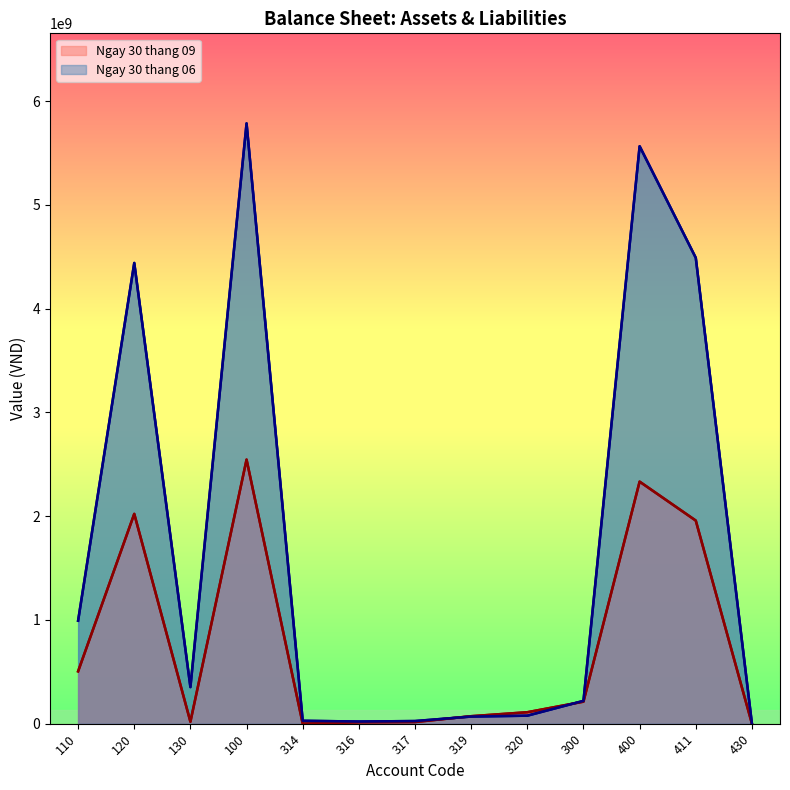

What is the sum of the Ngay 30 thang 06 values at 314 and 400?

5593055742.0